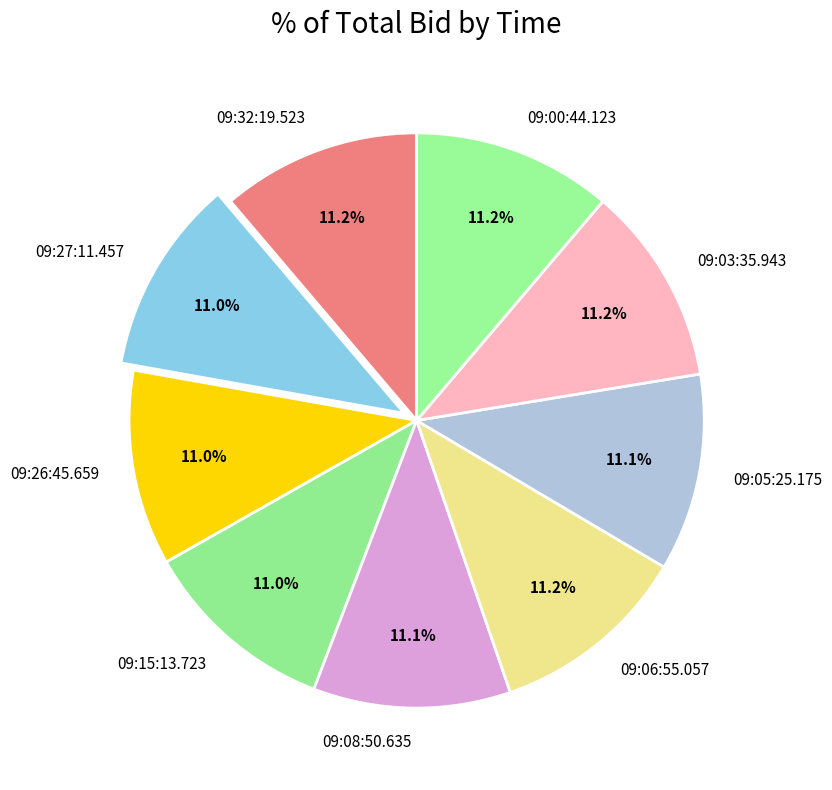

How many segments does this pie chart have?

9